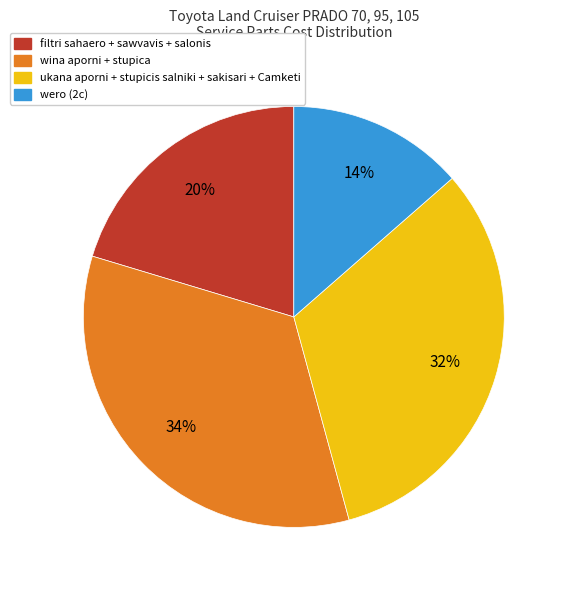

To the nearest percent, what is the difference between the largest and smallest slice percentages?

20%